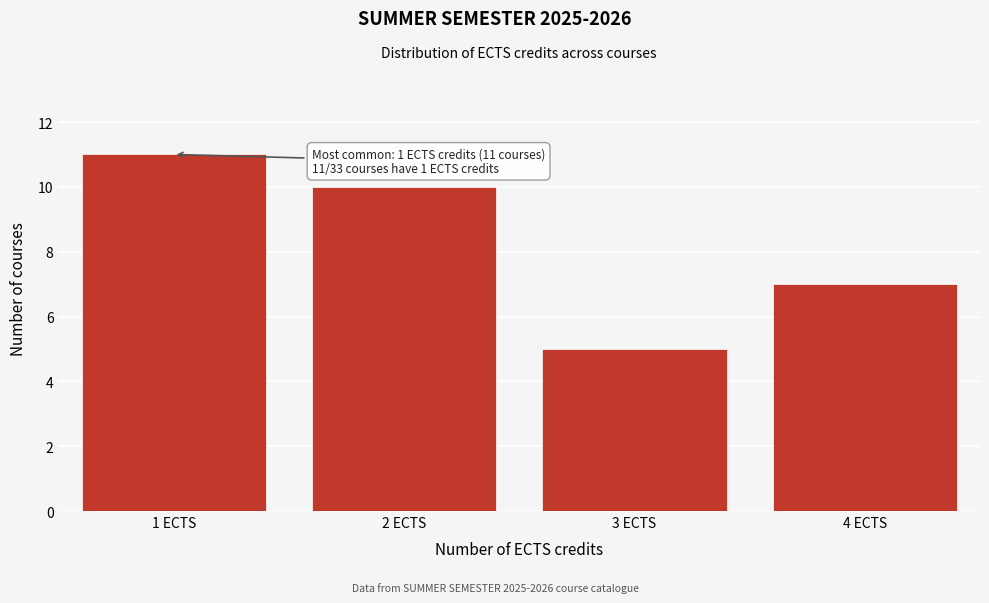

Over which range of the x-axis is the bar tallest?

0.5 to 1.5